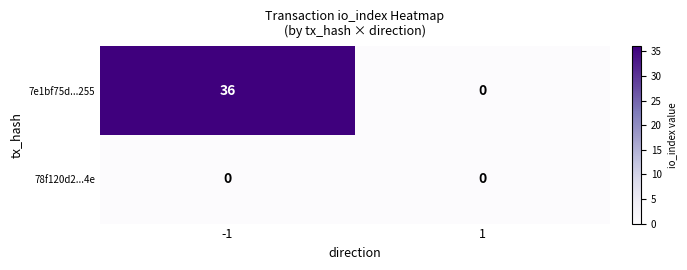

Reading left to right, transcribe all the data shown in this chart.

7e1bf75d...255: 36	0
78f120d2...4e: 0	0